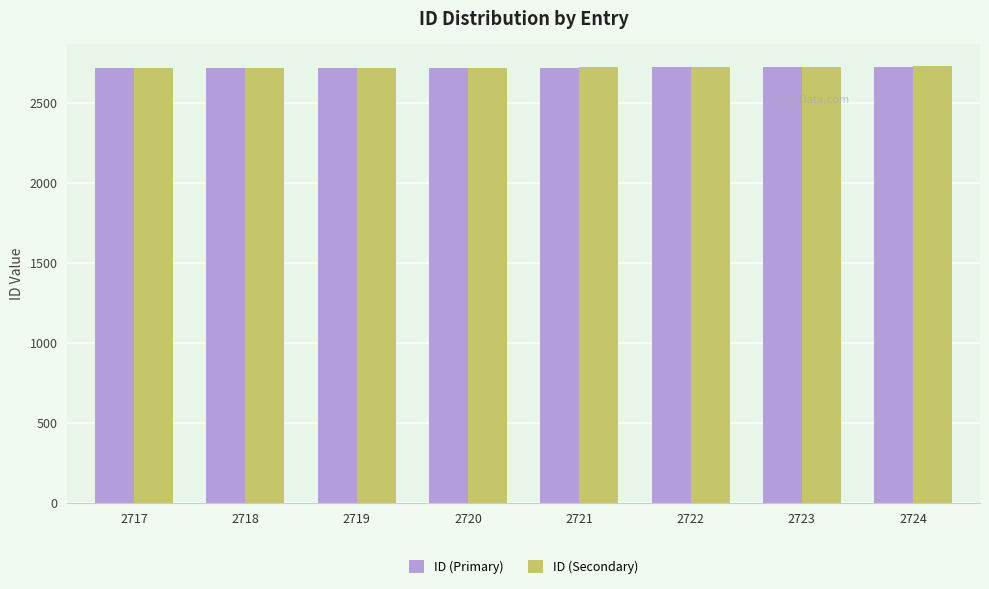

How many categories are shown in the chart?

8